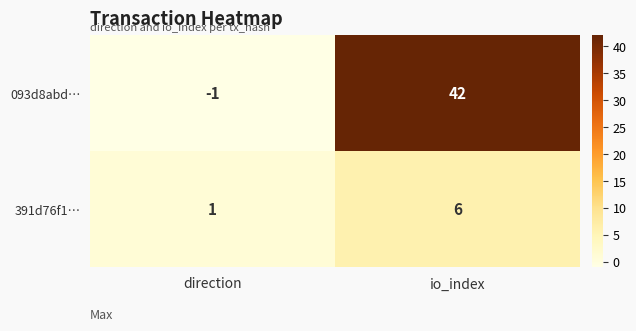

Count the number of categories in the chart.

2